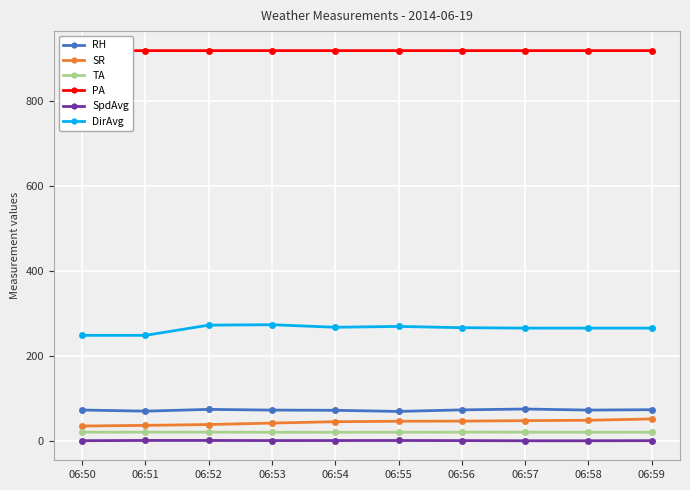

Which series has the widest spread of values?

DirAvg